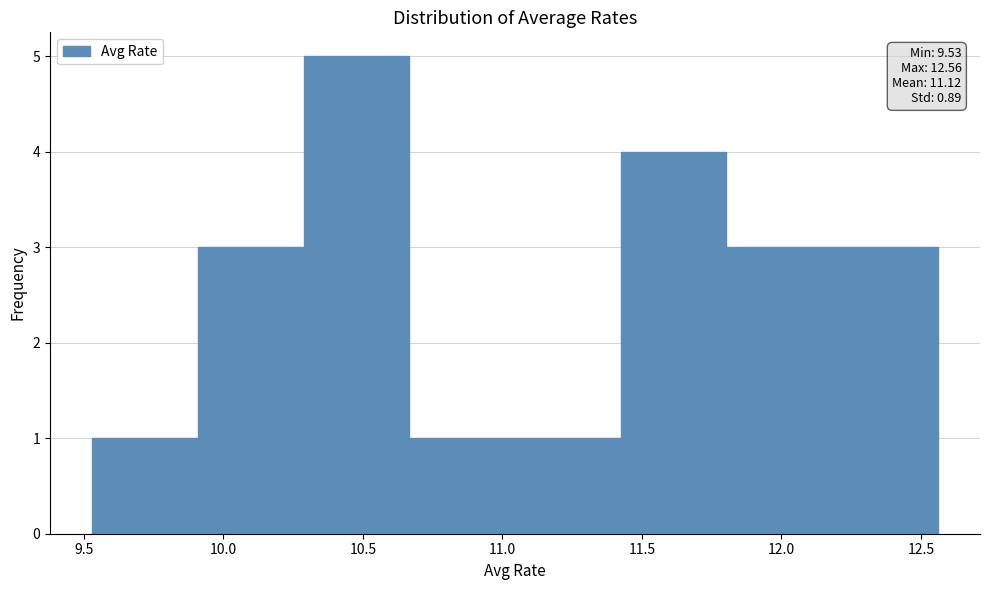

Over which range of the x-axis is the bar tallest?

10.30 to 10.65